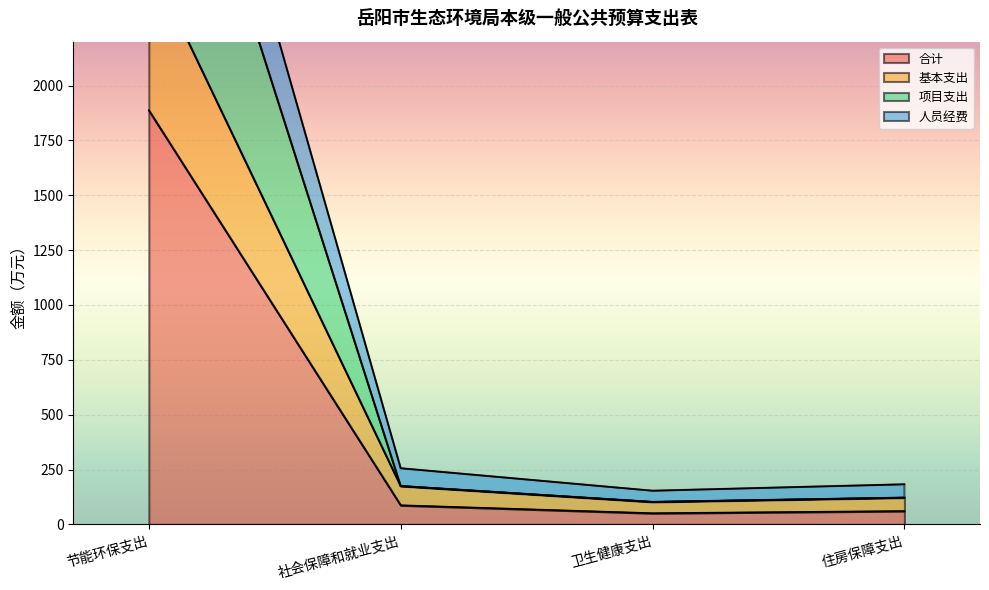

What is the lowest value of the 合计 series?

51.2